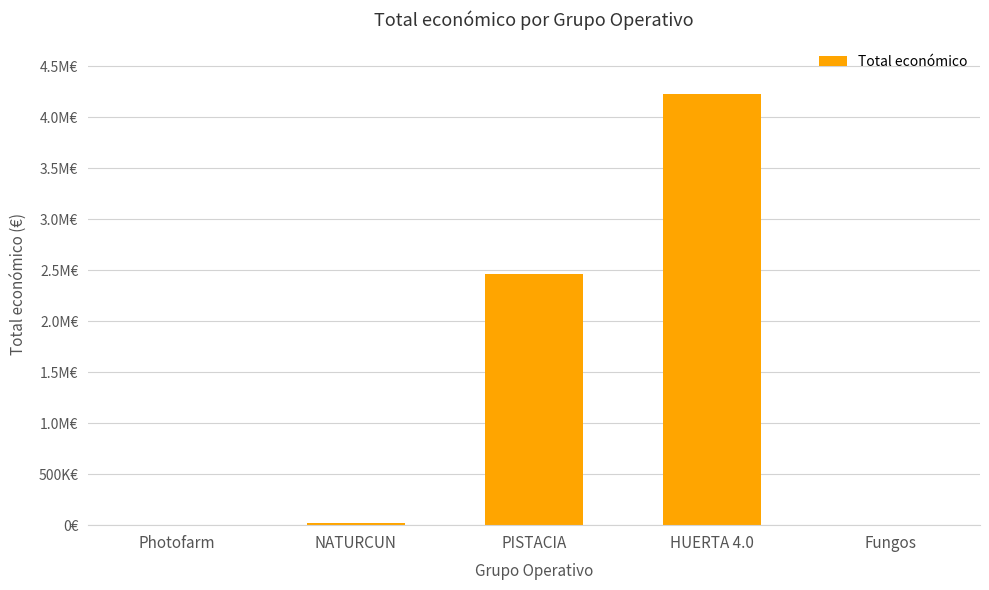

Read the value at HUERTA 4.0, to the nearest 50.

4226200